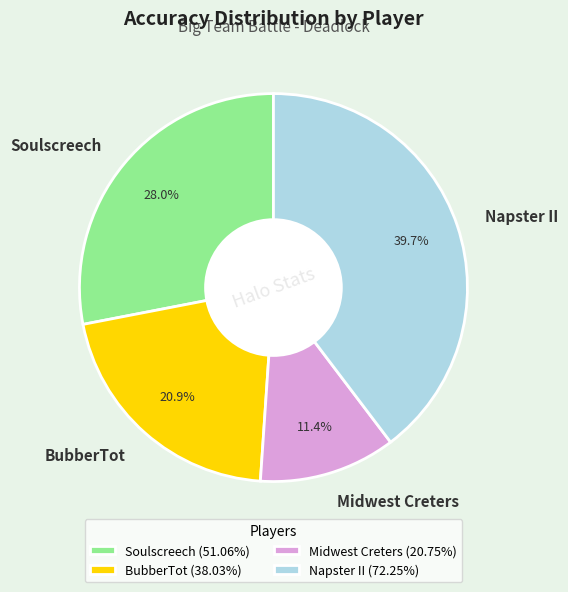

To the nearest percent, what is the difference between the BubberTot and Napster II slice percentages?

19%